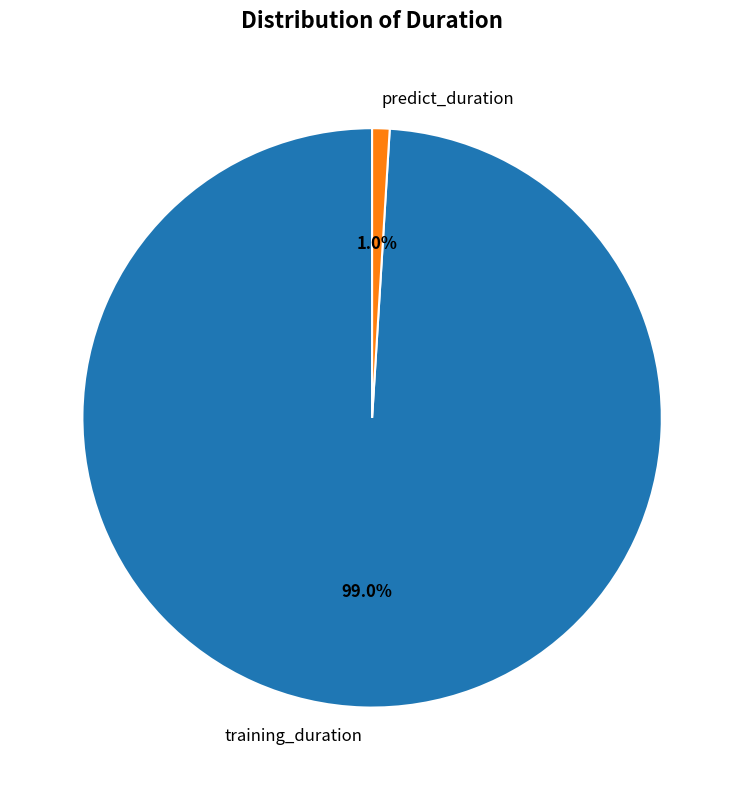

The training_duration slice represents 99% of the pie. True or false?

True